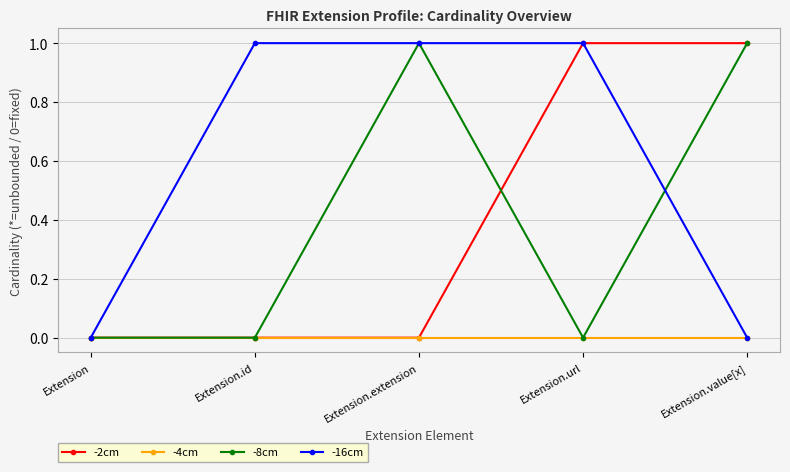

What is the sum of all -8cm values?

2